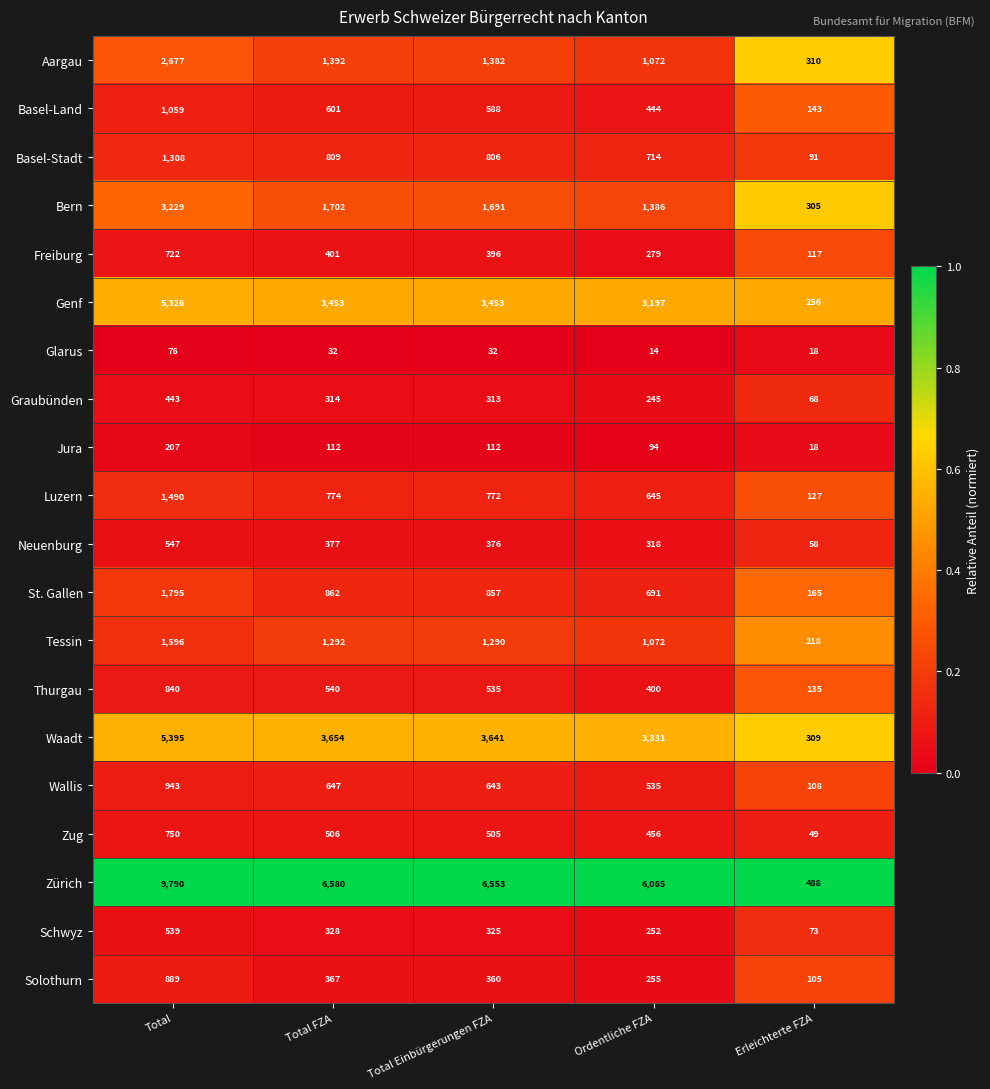

Rank the series by their maximum value, from highest to lowest.

Zürich, Waadt, Genf, Bern, Aargau, St. Gallen, Tessin, Luzern, Basel-Stadt, Basel-Land, Wallis, Solothurn, Thurgau, Zug, Freiburg, Neuenburg, Schwyz, Graubünden, Jura, Glarus